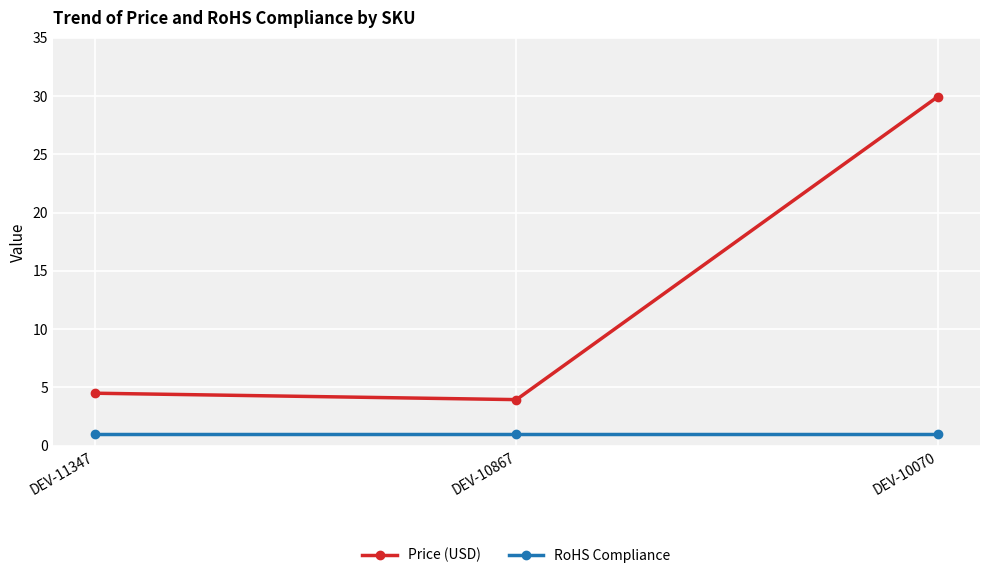

What is the value of the Price (USD) point at the 1st from the left?

4.5